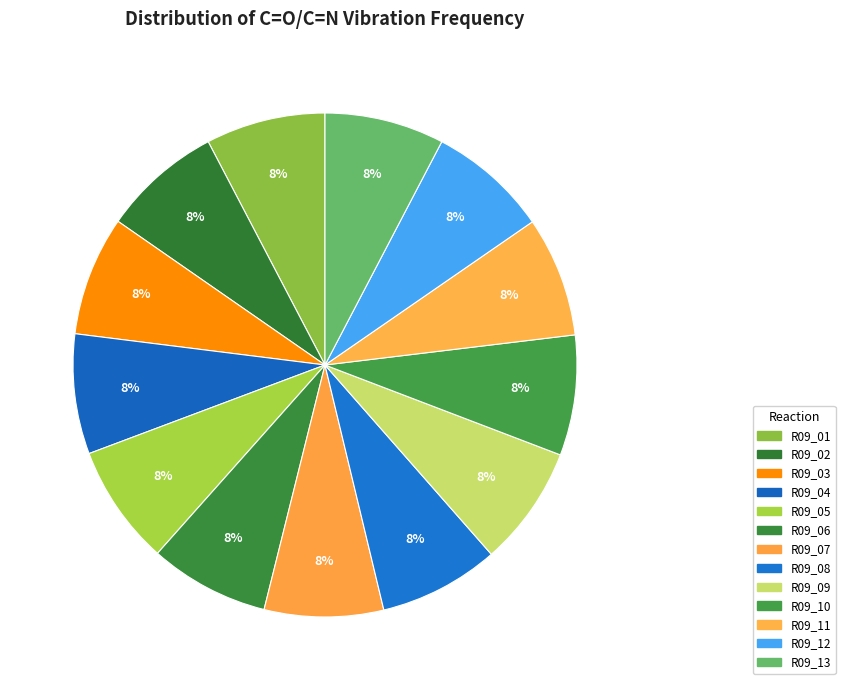

To the nearest percent, what percentage of the pie is R09_05?

8%